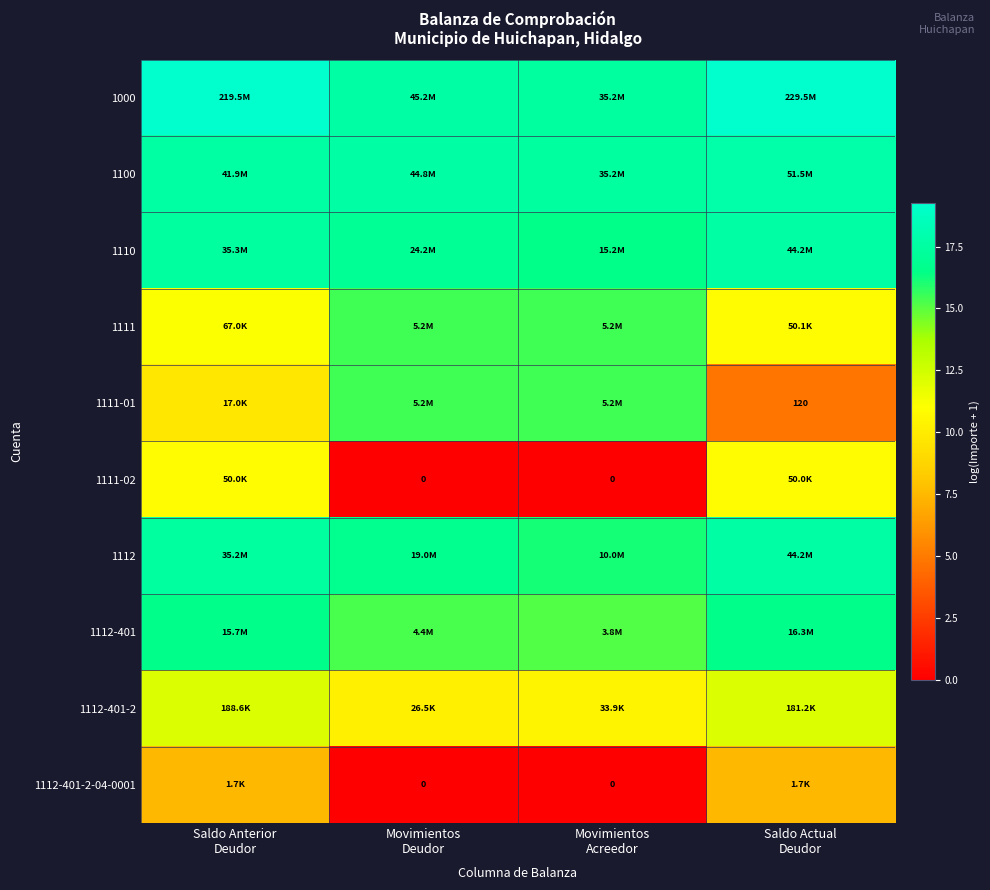

What is the difference between the highest and lowest values at Movimientos
Acreedor?

17.4